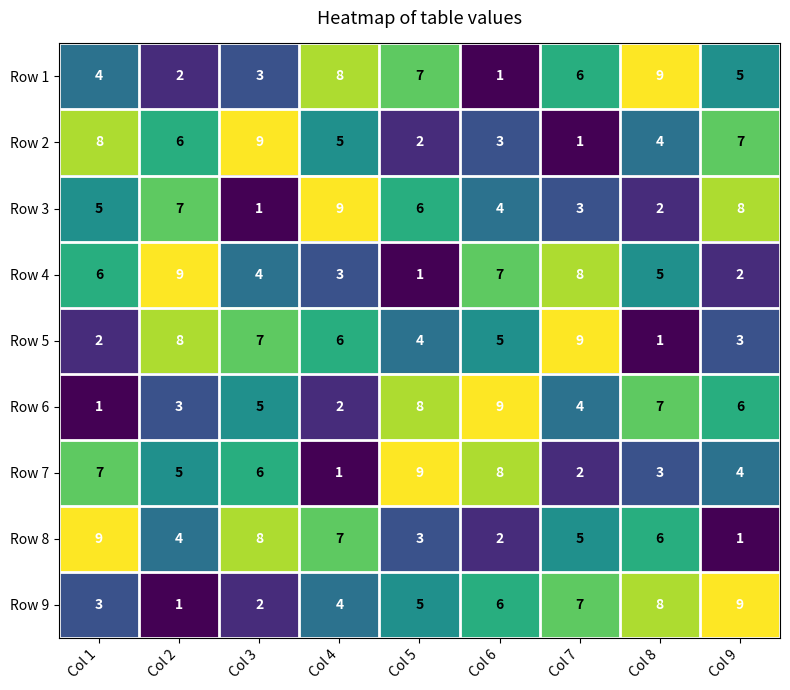

Rank the categories by Row 2 value from highest to lowest.

Col 3, Col 1, Col 9, Col 2, Col 4, Col 8, Col 6, Col 5, Col 7